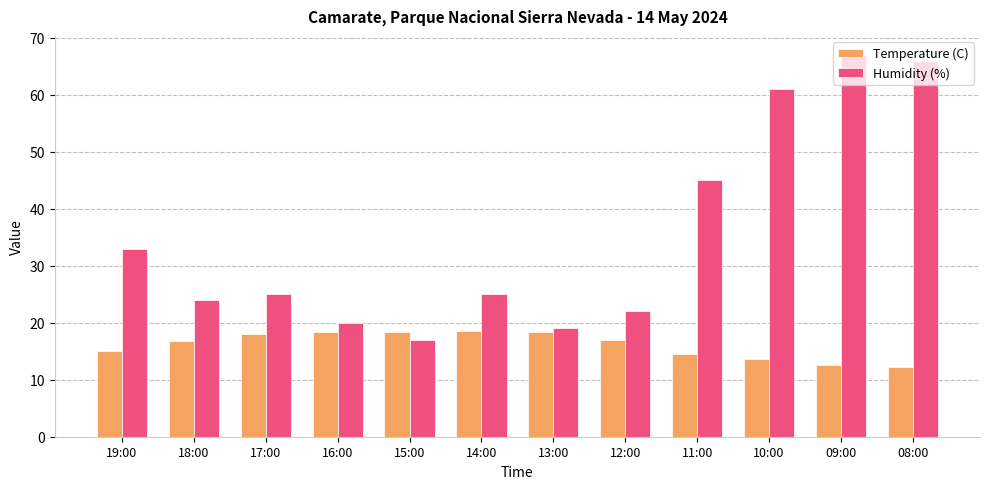

What is the difference between the maximum and minimum values in the Humidity (%) series?

50.0